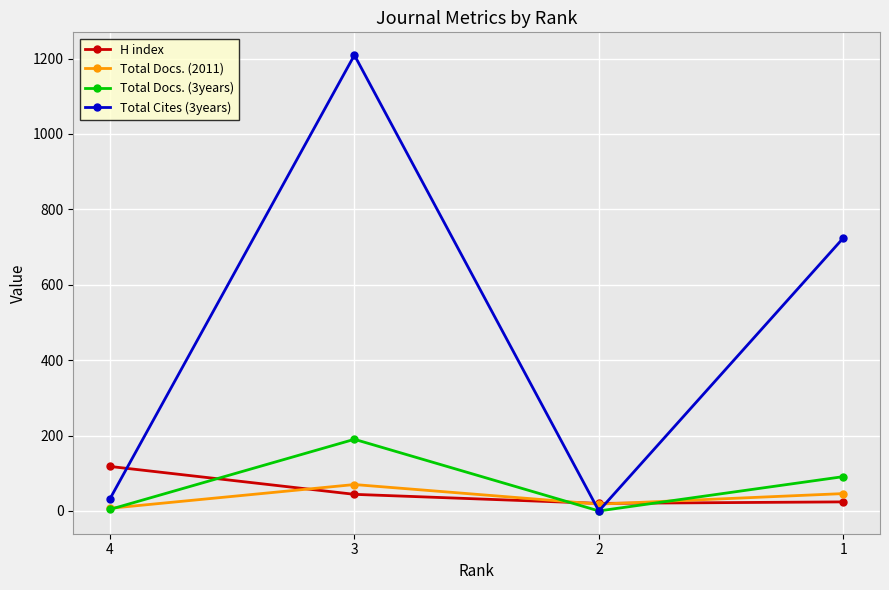

At which label does Total Docs. (3years) first exceed 91?

3